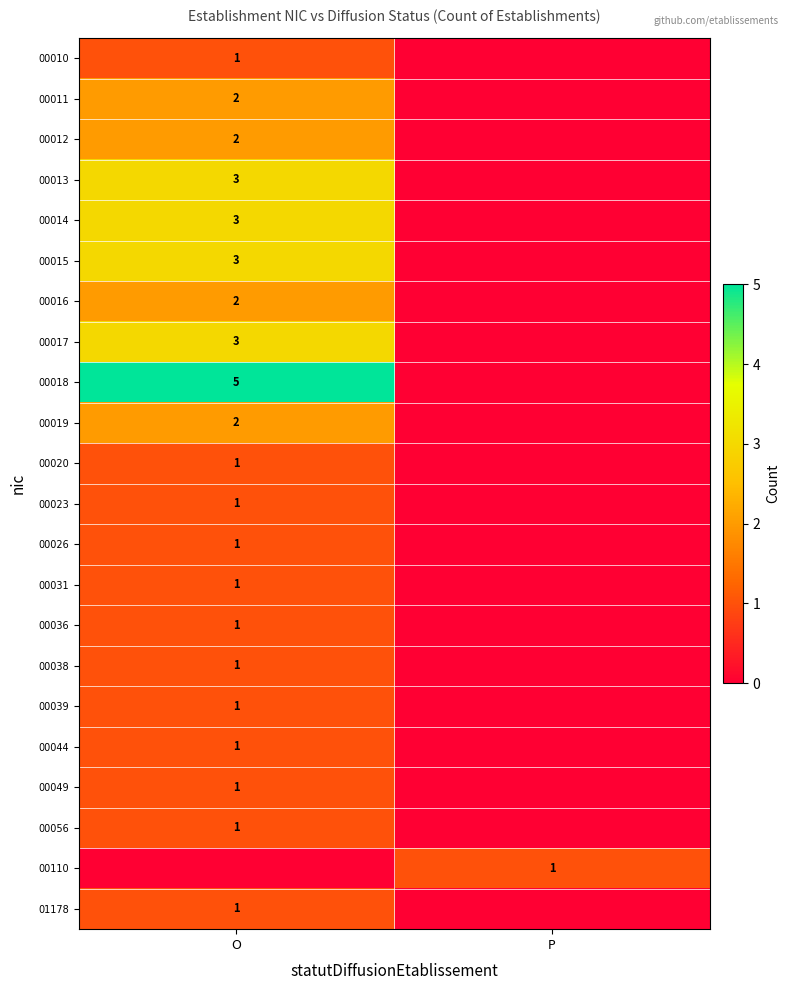

The value of 00011 at O is 3. True or false?

False